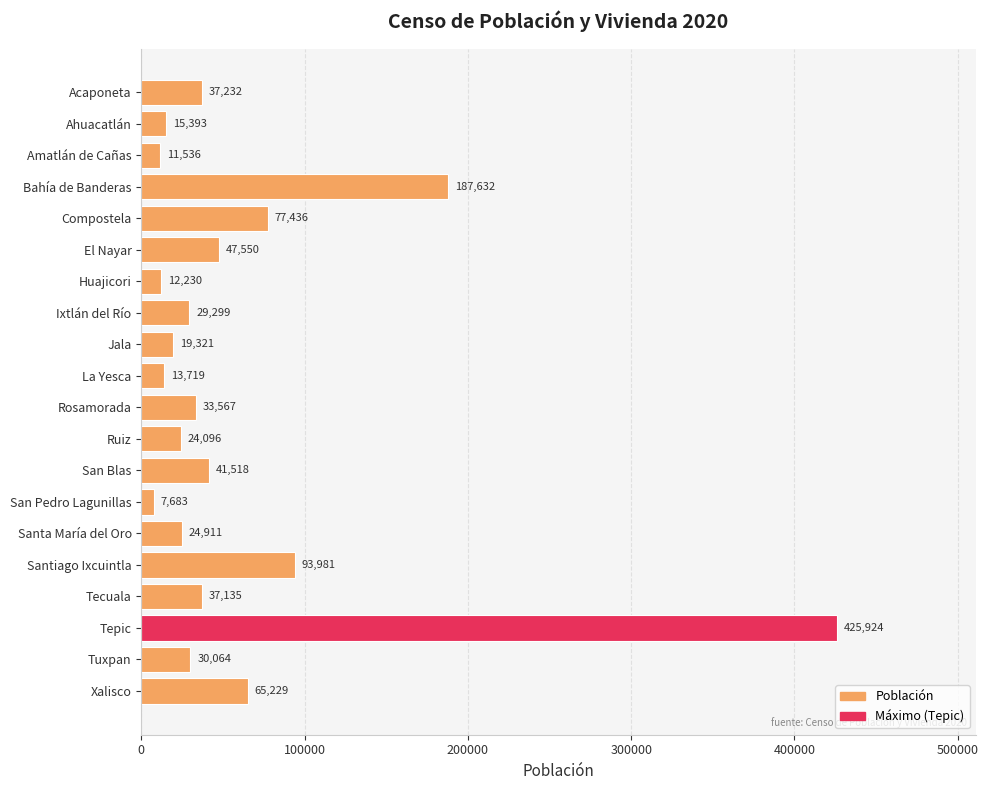

What is the label of the 16th bar from the bottom?

Compostela